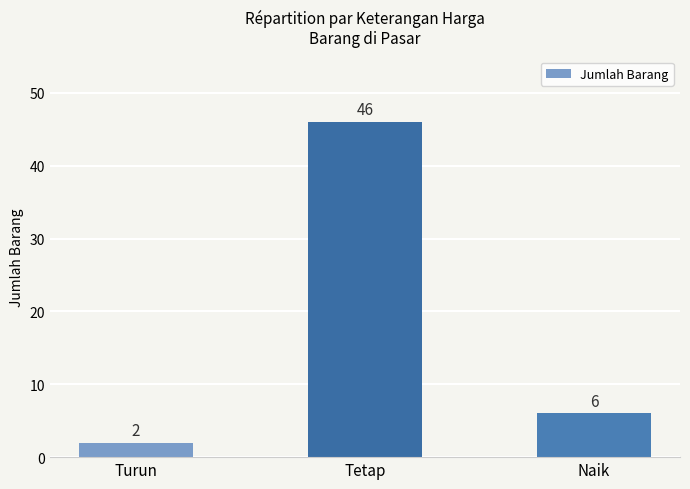

Rank the categories by value from highest to lowest.

Tetap, Naik, Turun